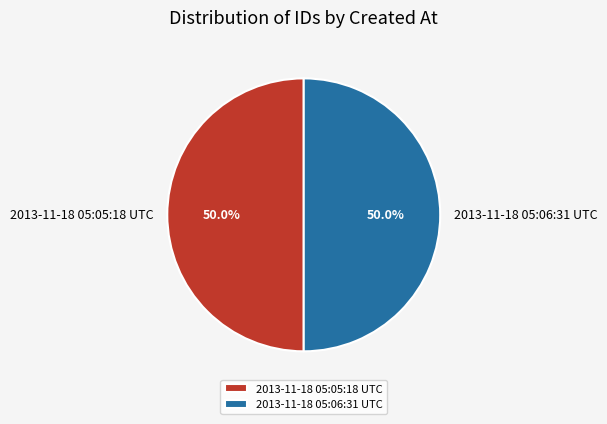

Combined, do 2013-11-18 05:05:18 UTC and 2013-11-18 05:06:31 UTC account for over 50%?

Yes